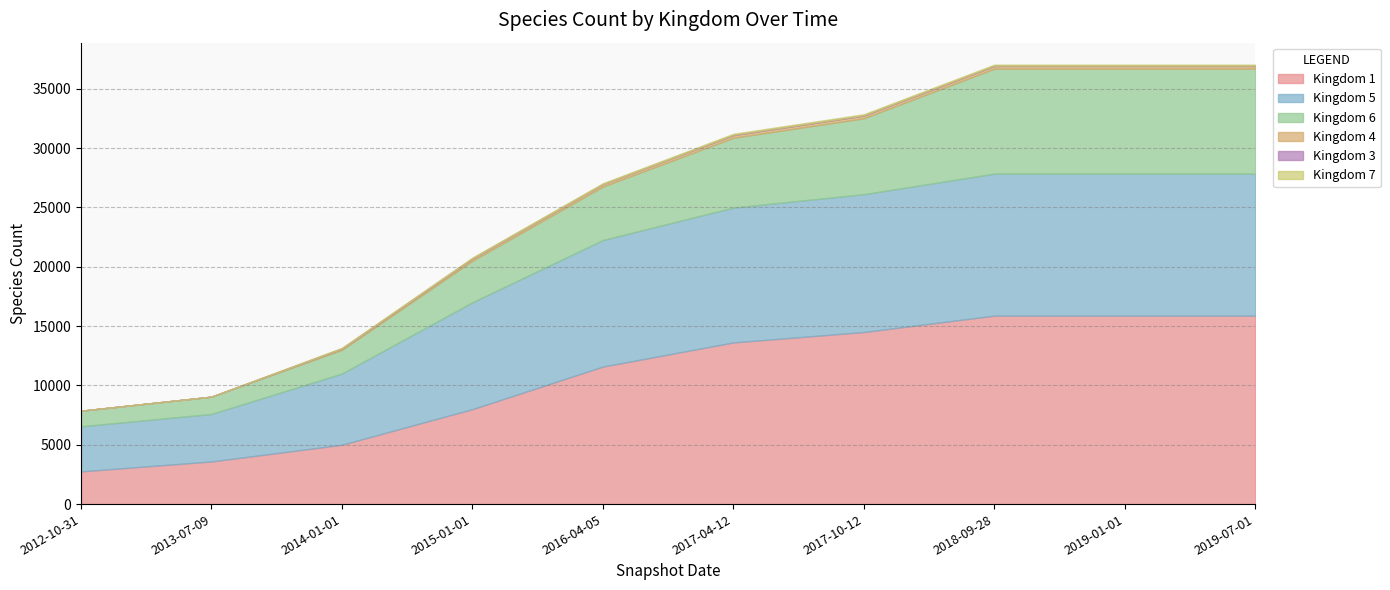

How many lines are shown in the chart?

6